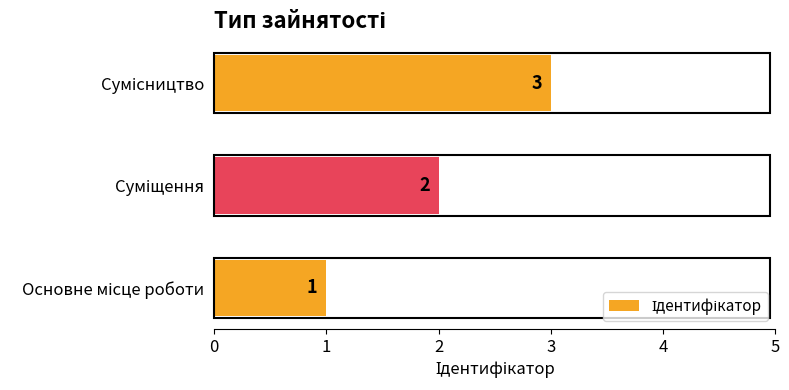

What is the minimum value shown in the chart?

1